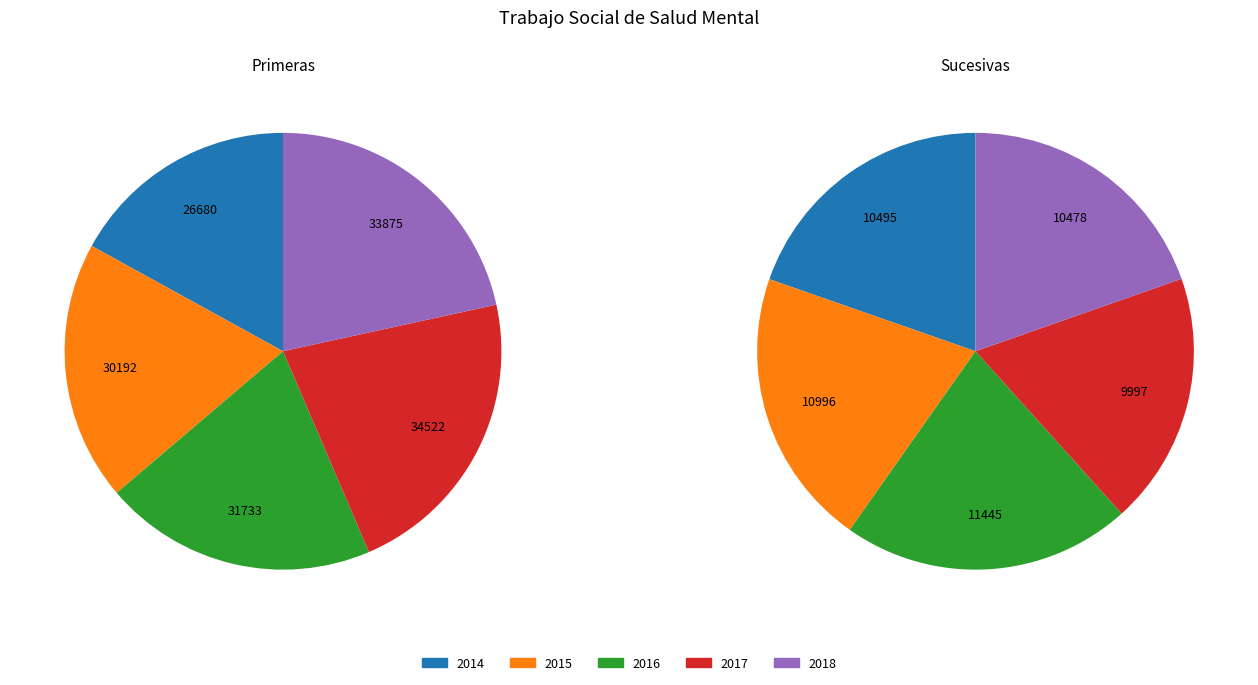

Is there a majority slice in this chart?

No